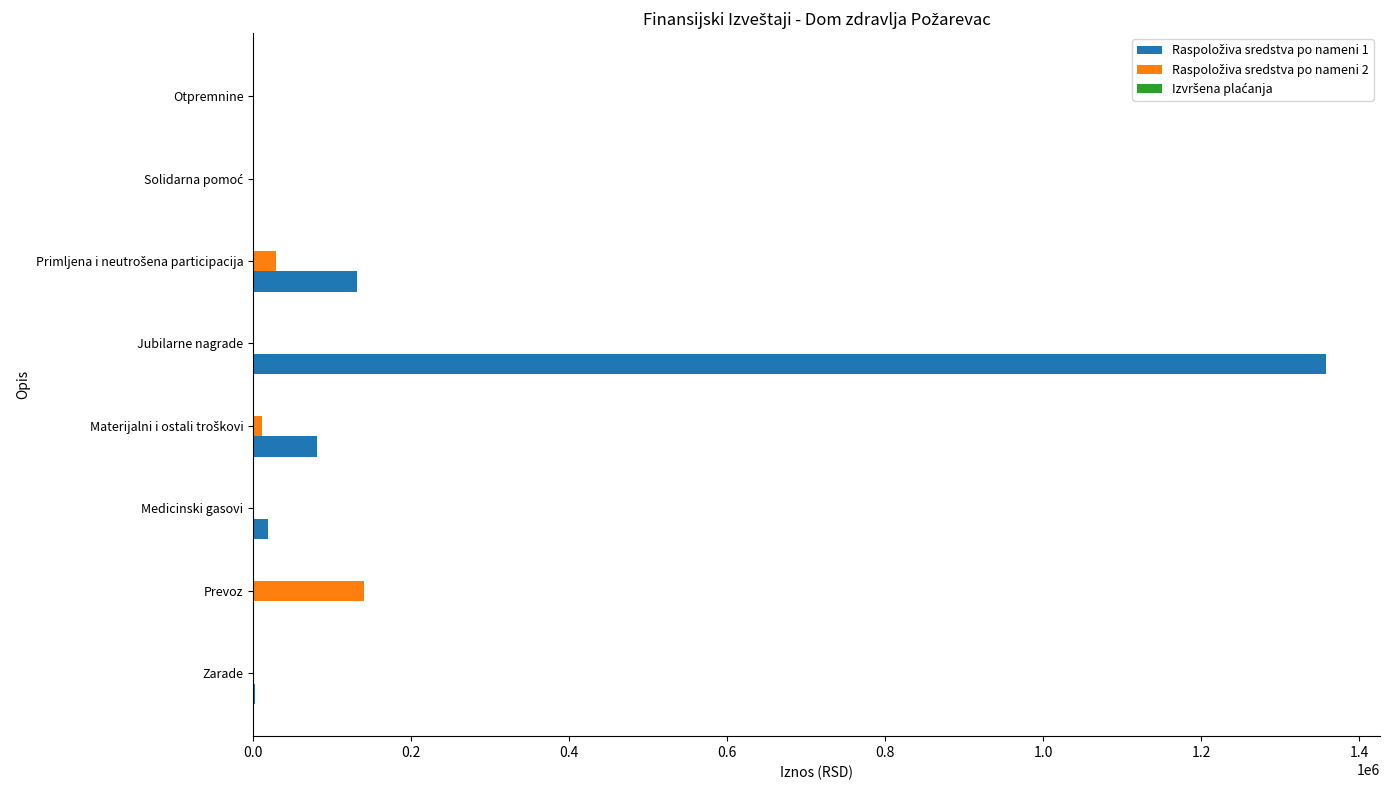

What is the maximum value shown in the chart?

1358503.2